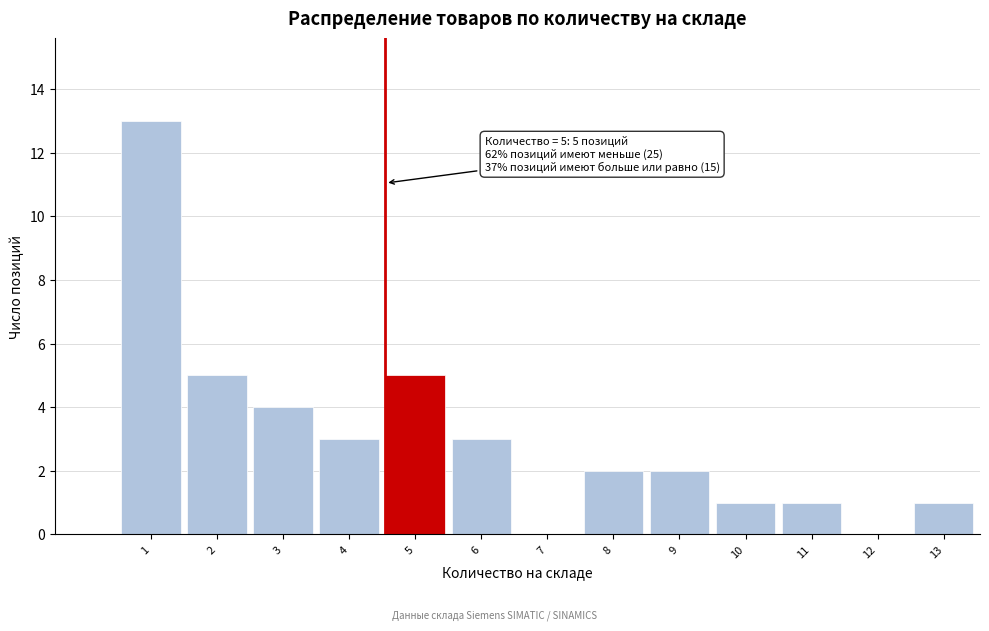

Reading left to right, list all the values displayed in this chart.

1=13	2=5	3=4	4=3	5=5	6=3	7=0	8=2	9=2	10=1	11=1	12=0	13=1